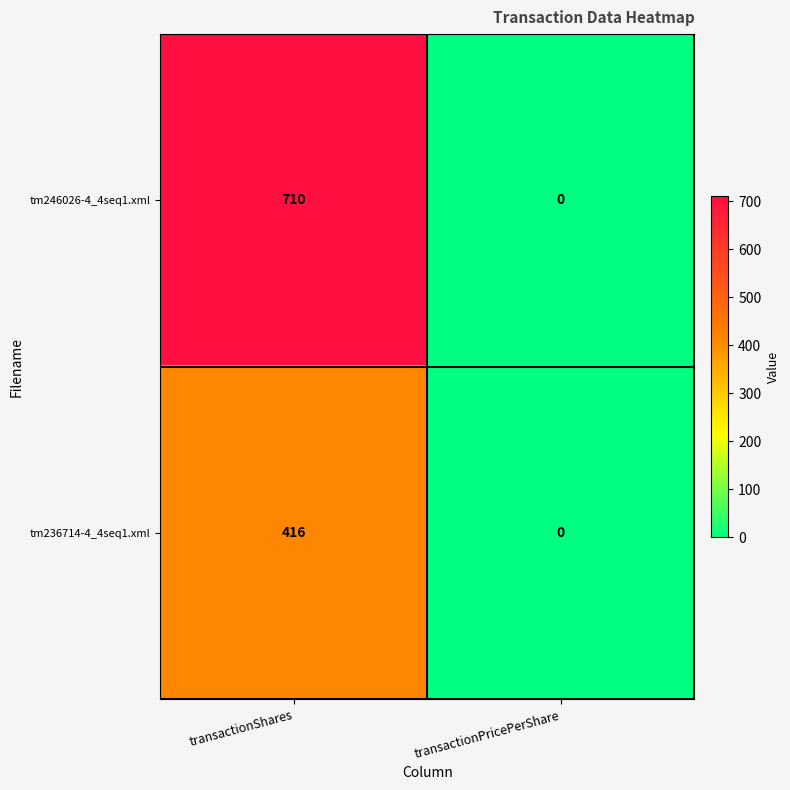

At which category does the chart reach its minimum across all series?

transactionPricePerShare